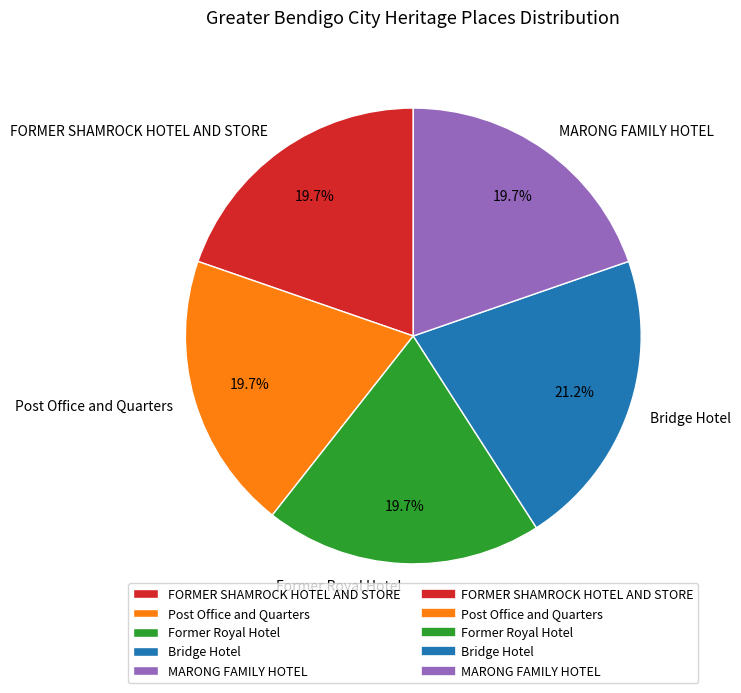

To the nearest percent, what percentage of the pie is MARONG FAMILY HOTEL?

20%